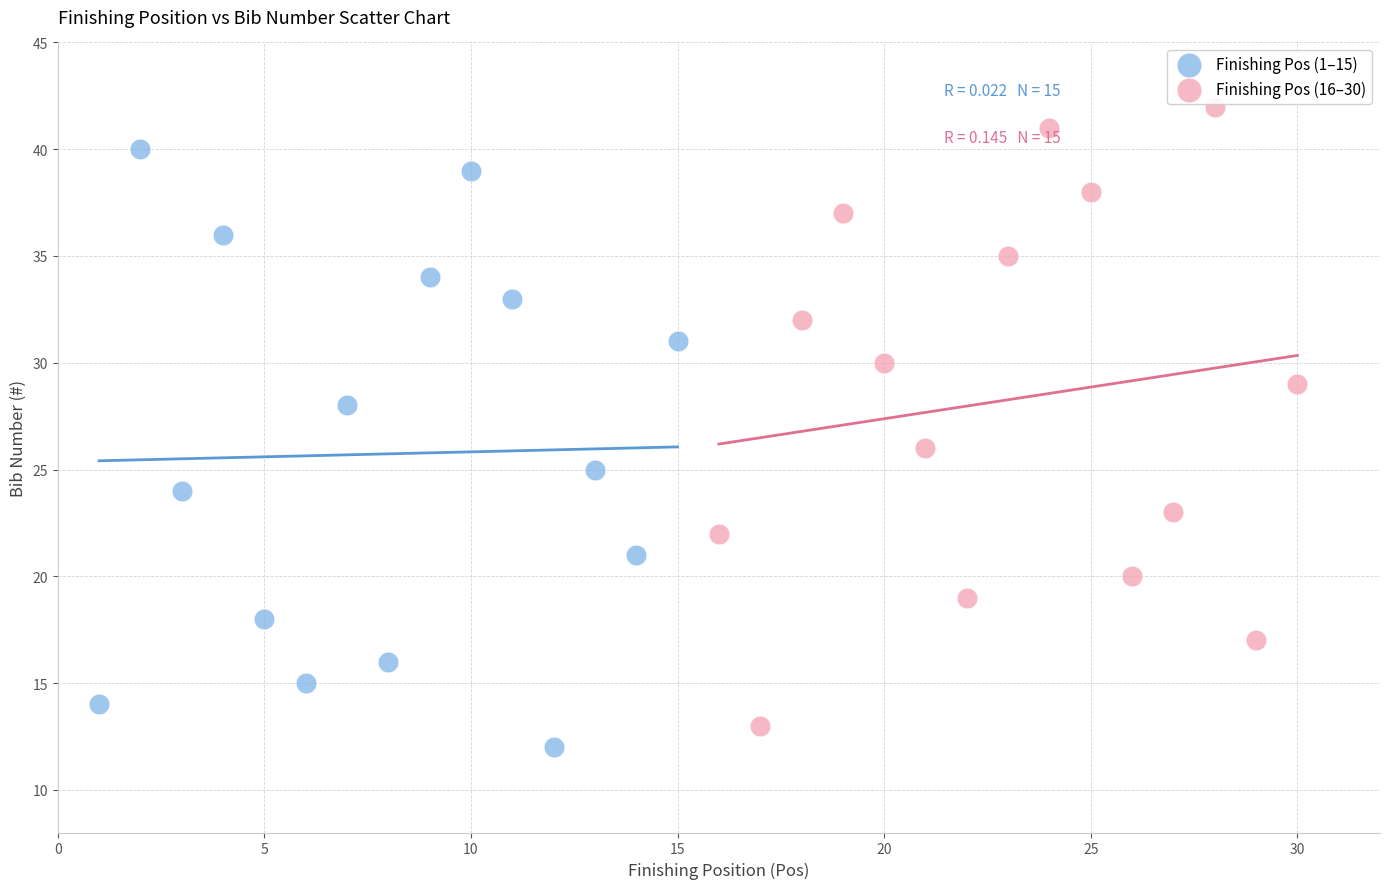

Which series has the largest Y range (max minus min)?

Finishing Pos (16–30)